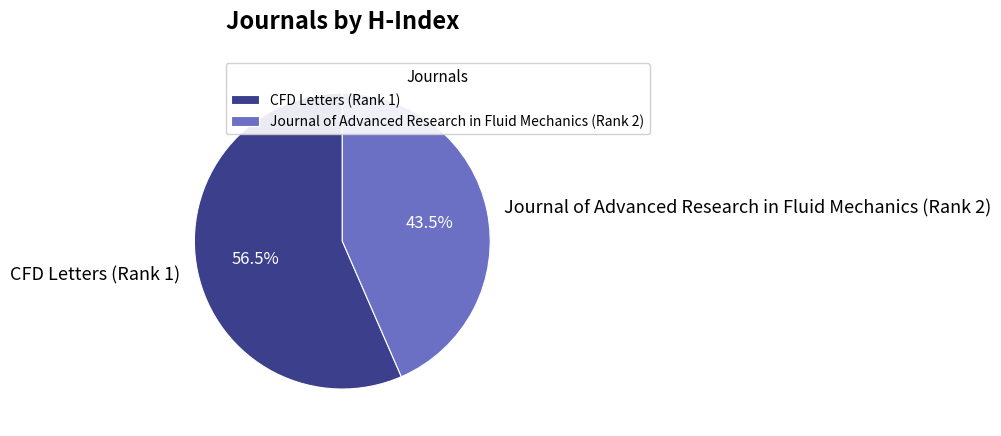

How many segments does this pie chart have?

2